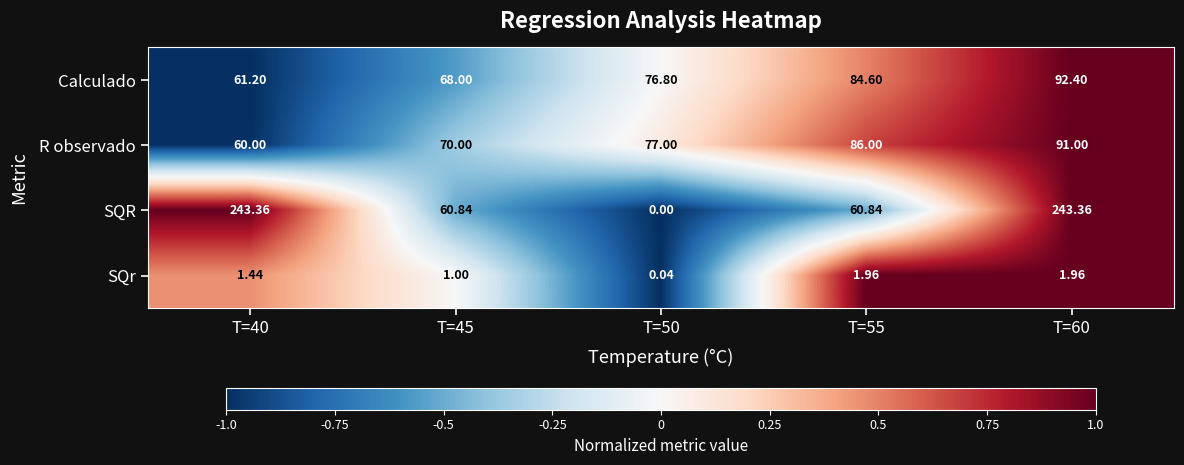

Count the number of data series in this chart.

4